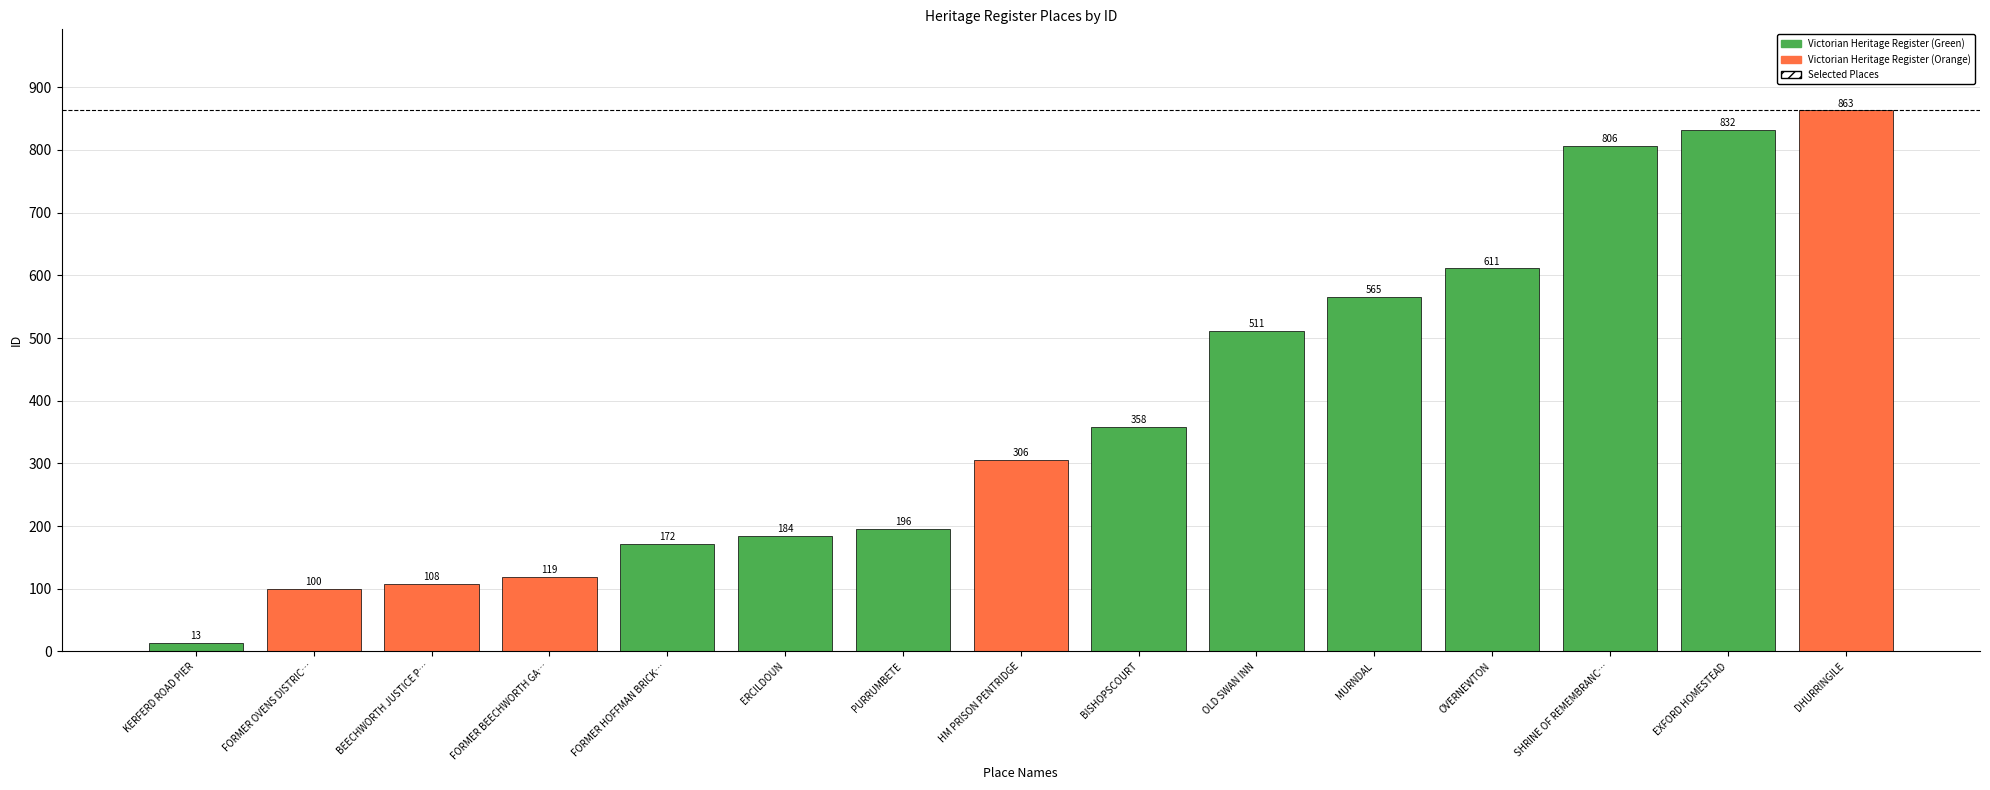

Rank the categories by value from highest to lowest.

DHURRINGILE, EXFORD HOMESTEAD, SHRINE OF REMEMBRANC…, OVERNEWTON, MURNDAL, OLD SWAN INN, BISHOPSCOURT, HM PRISON PENTRIDGE, PURRUMBETE, ERCILDOUN, FORMER HOFFMAN BRICK…, FORMER BEECHWORTH GA…, BEECHWORTH JUSTICE P…, FORMER OVENS DISTRIC…, KERFERD ROAD PIER